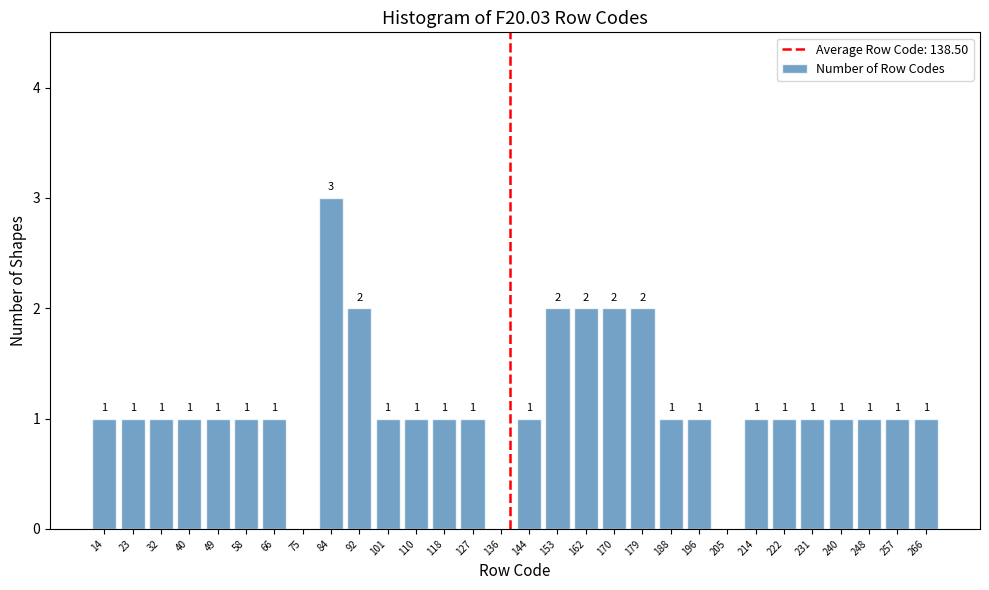

Over which range of the x-axis is the bar tallest?

79 to 88